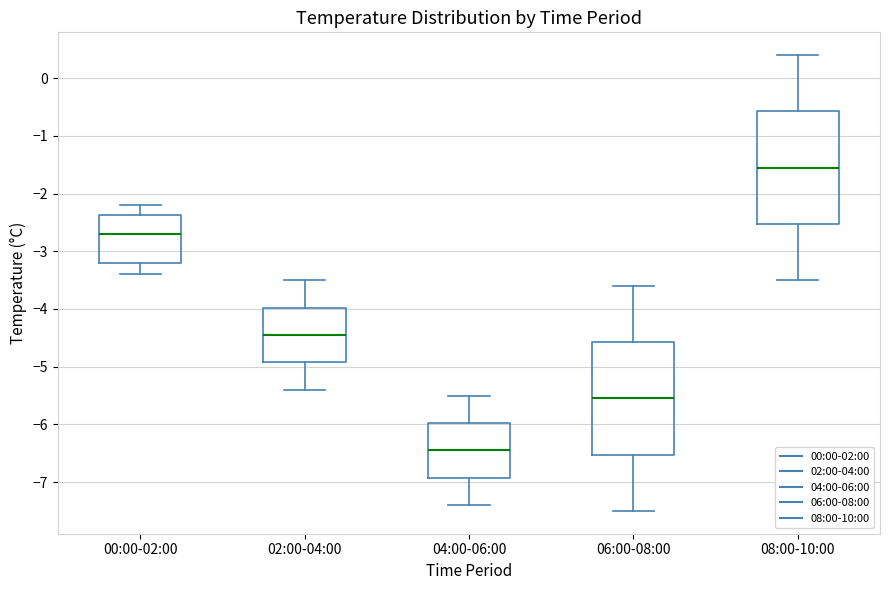

Which box's median line is the highest?

08:00-10:00